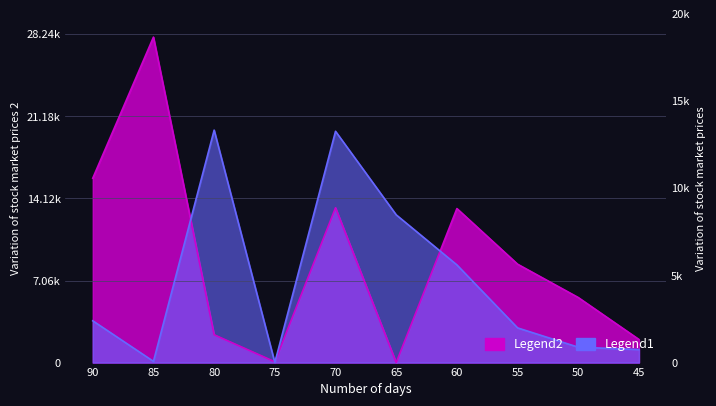

How many categories are shown in the chart?

10